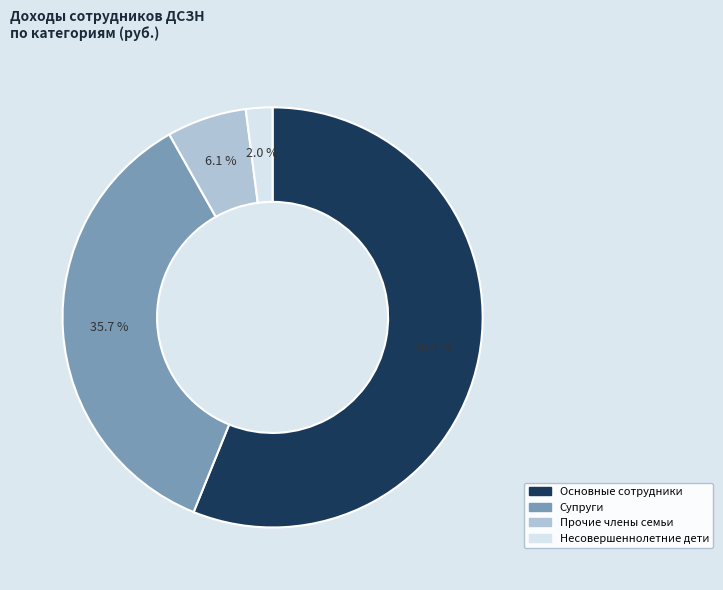

Rank the categories by value from highest to lowest.

Основные сотрудники, Супруги, Прочие члены семьи, Несовершеннолетние дети